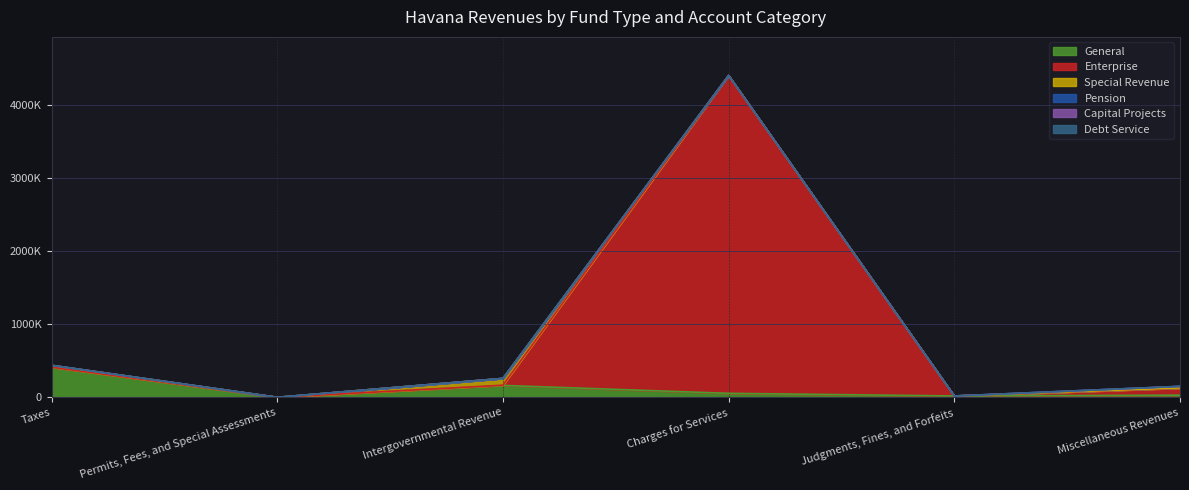

True or false: Debt Service and Capital Projects intersect in this chart.

False